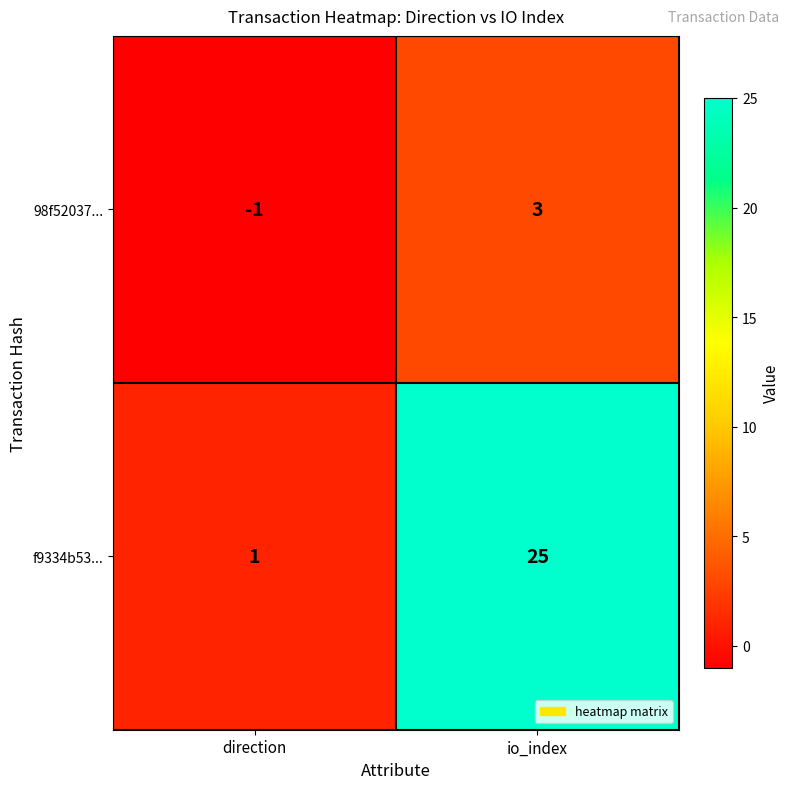

How many data points does each series have?

2